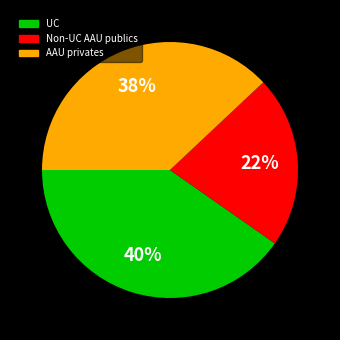

What is the largest slice in the pie chart?

UC